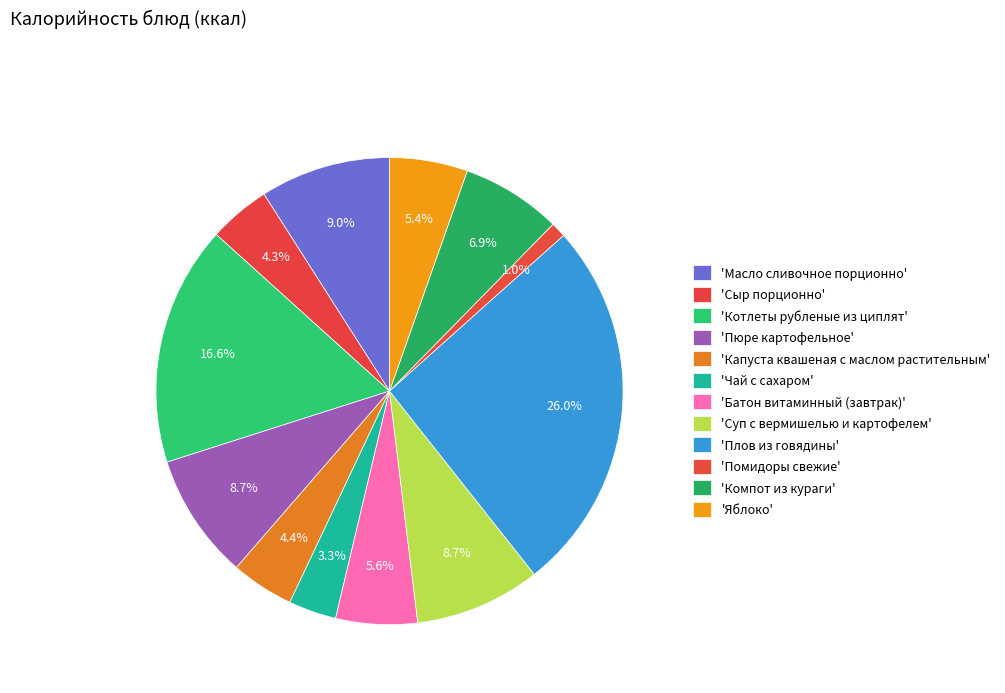

Count the number of slices in the pie.

12